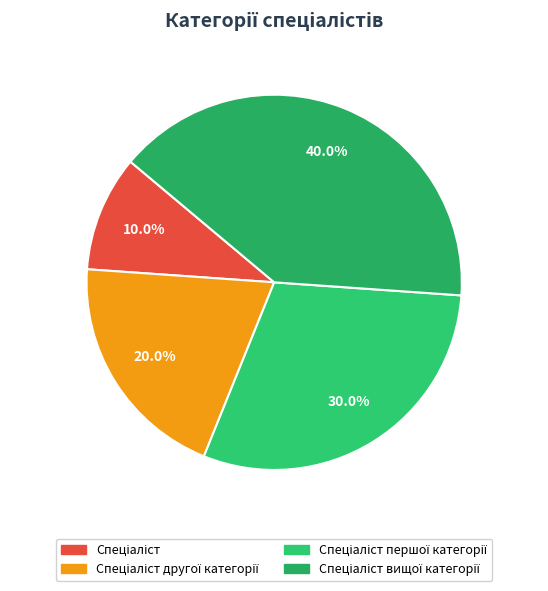

What is the largest slice in the pie chart?

Спеціаліст вищої категорії